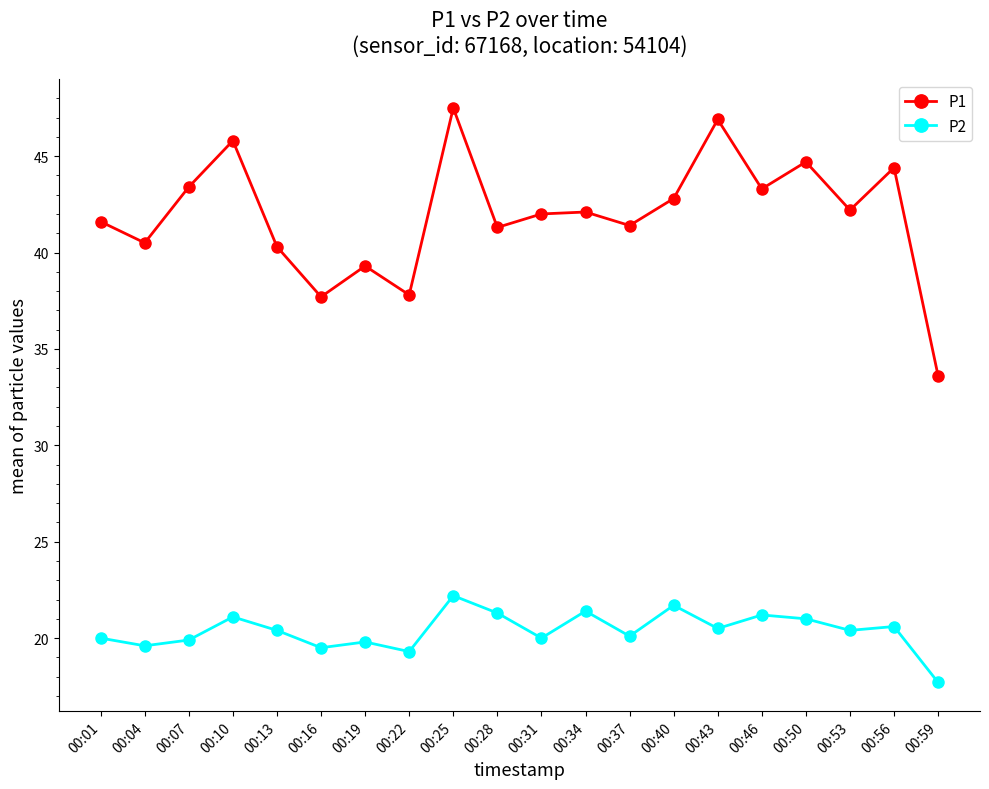

Is it true that P2 equals 19.8 at 00:19?

True